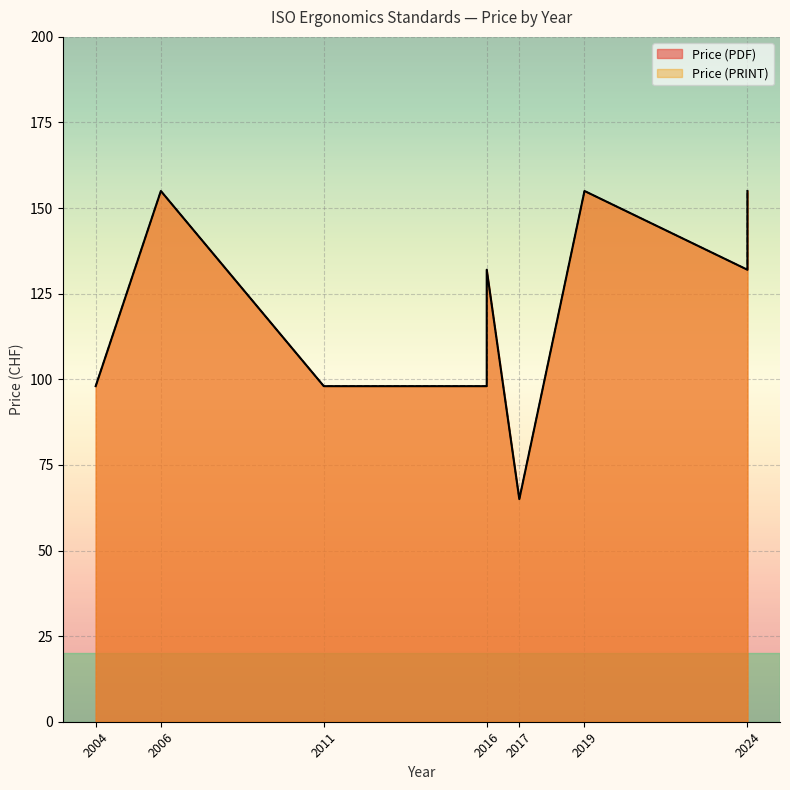

What is the lowest value of the Price (PDF) series?

65